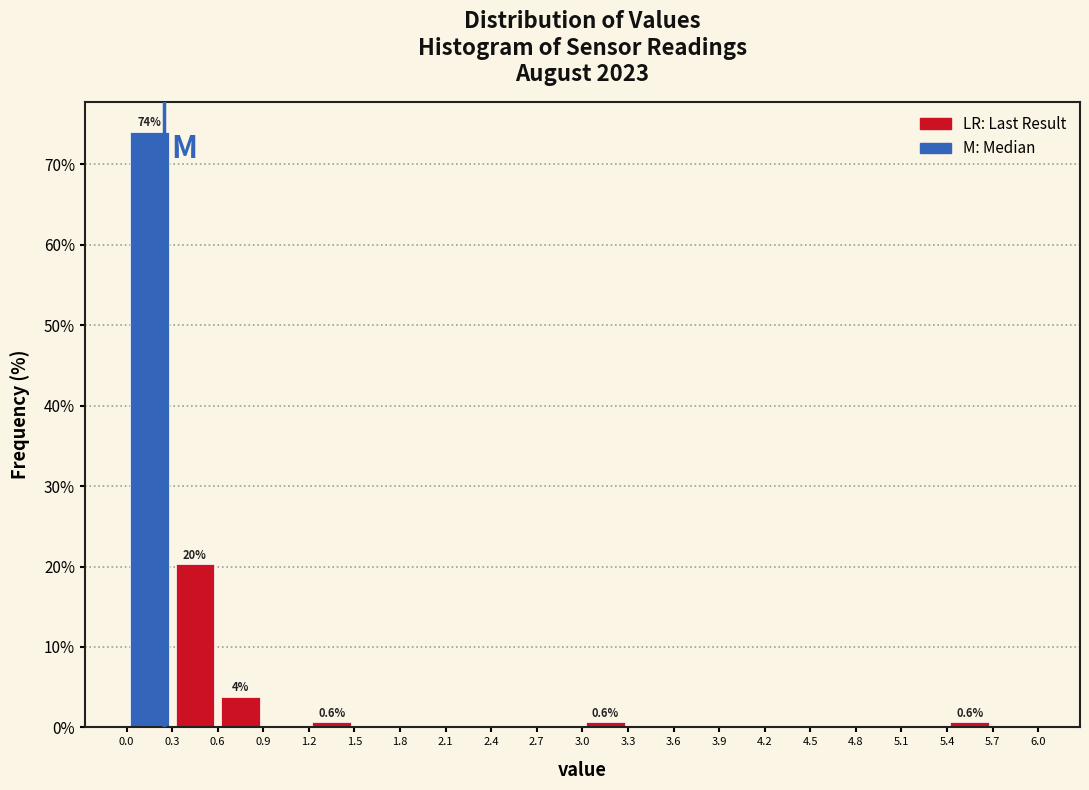

Which range on the x-axis has the tallest bar?

0.0 to 0.3